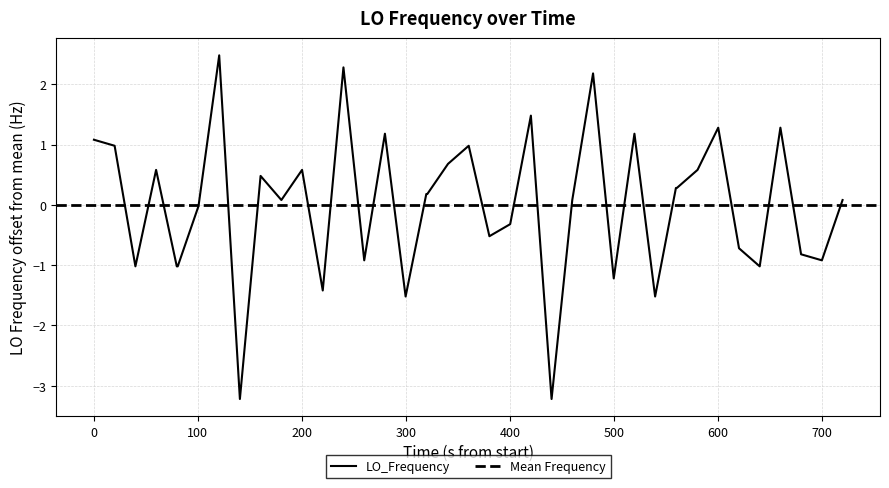

True or false: the data has more than 0 interior local peaks.

True